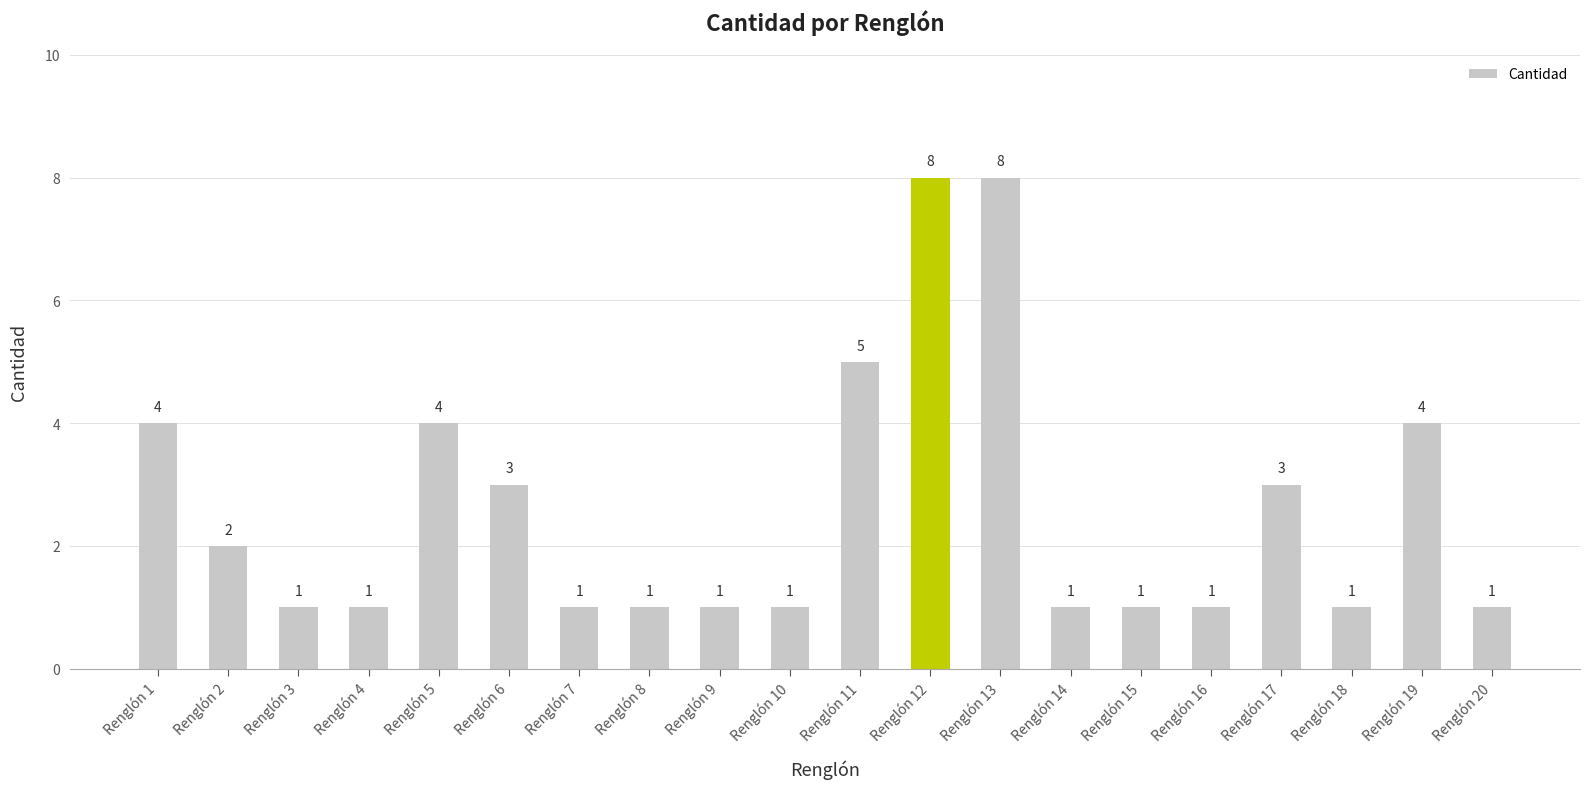

Reading right to left, transcribe all the data shown in this chart.

1	4	1	3	1	1	1	8	8	5	1	1	1	1	3	4	1	1	2	4